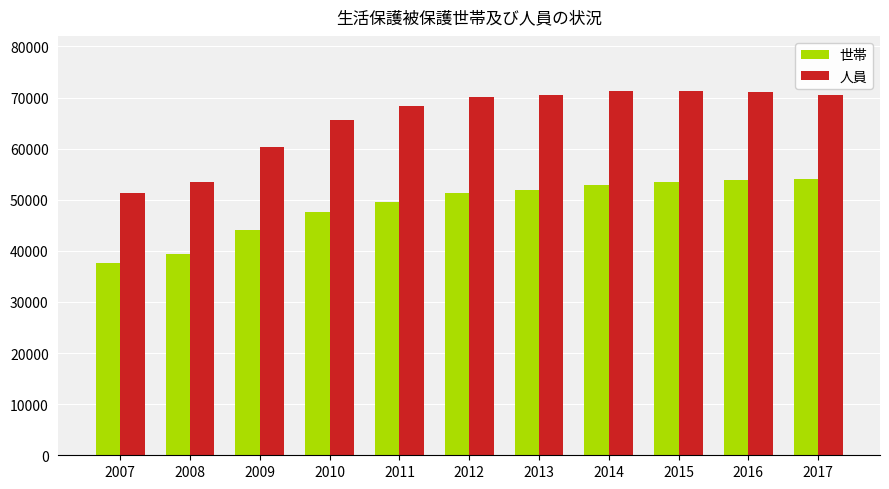

What is the greatest value displayed?

71370